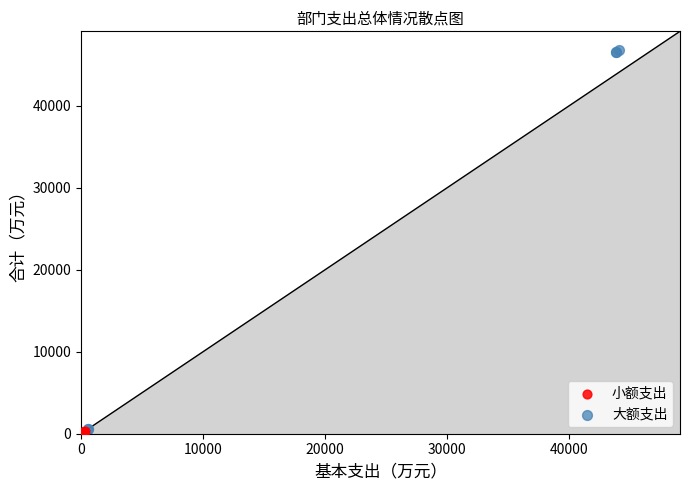

Which series contains the highest Y value?

大额支出